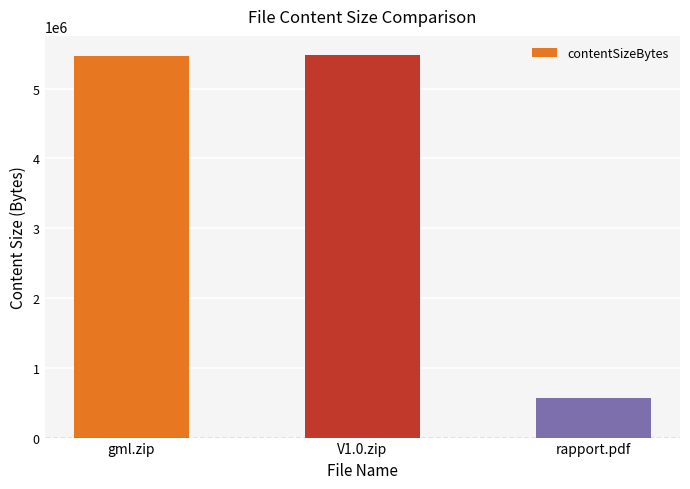

What is the value of the 3rd bar from the left?

573446